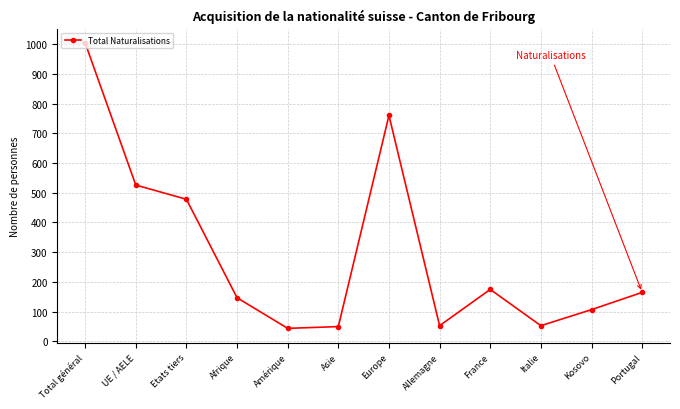

What is the greatest value displayed?

1004